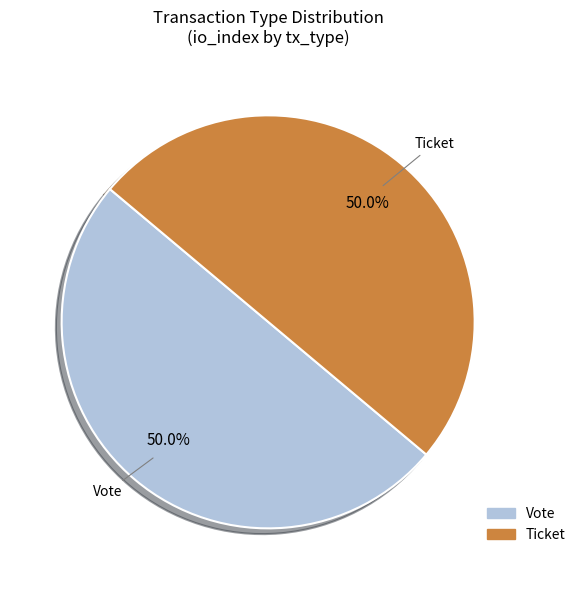

Approximately how many times larger is the value at Vote compared to Ticket?

1.0